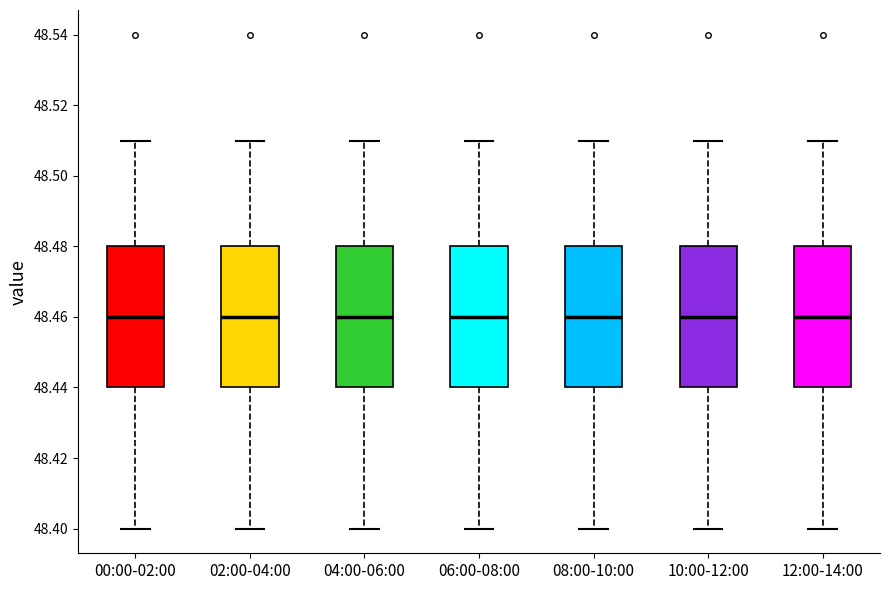

Reading left to right, read every box against the y-axis: the position of its median line, the range the box covers, and the ends of its whiskers. The values are not printed on the chart, so give them approximately, as read against the axis.

00:00-02:00: median 48.46, box 48.44 to 48.48, whiskers 48.40 to 48.51
02:00-04:00: median 48.46, box 48.44 to 48.48, whiskers 48.40 to 48.51
04:00-06:00: median 48.46, box 48.44 to 48.48, whiskers 48.40 to 48.51
06:00-08:00: median 48.46, box 48.44 to 48.48, whiskers 48.40 to 48.51
08:00-10:00: median 48.46, box 48.44 to 48.48, whiskers 48.40 to 48.51
10:00-12:00: median 48.46, box 48.44 to 48.48, whiskers 48.40 to 48.51
12:00-14:00: median 48.46, box 48.44 to 48.48, whiskers 48.40 to 48.51